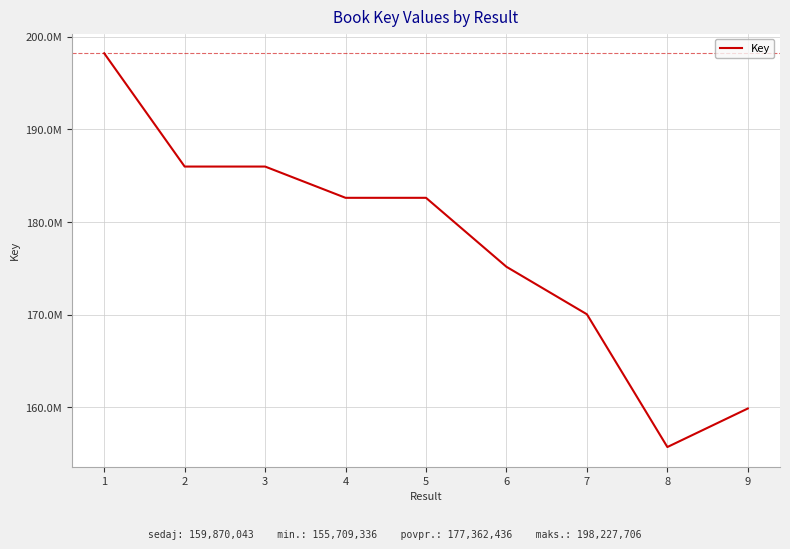

Rank the categories by value from lowest to highest.

8, 9, 7, 6, 5, 4, 2, 3, 1